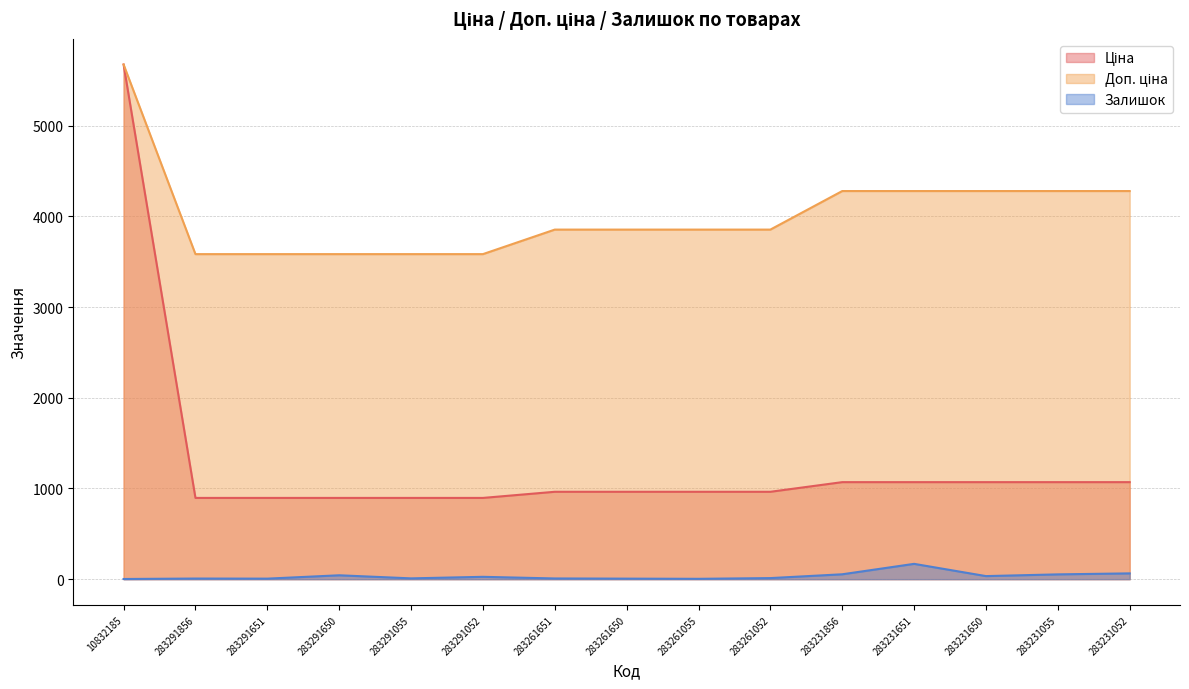

Which series has the widest spread of values?

Ціна